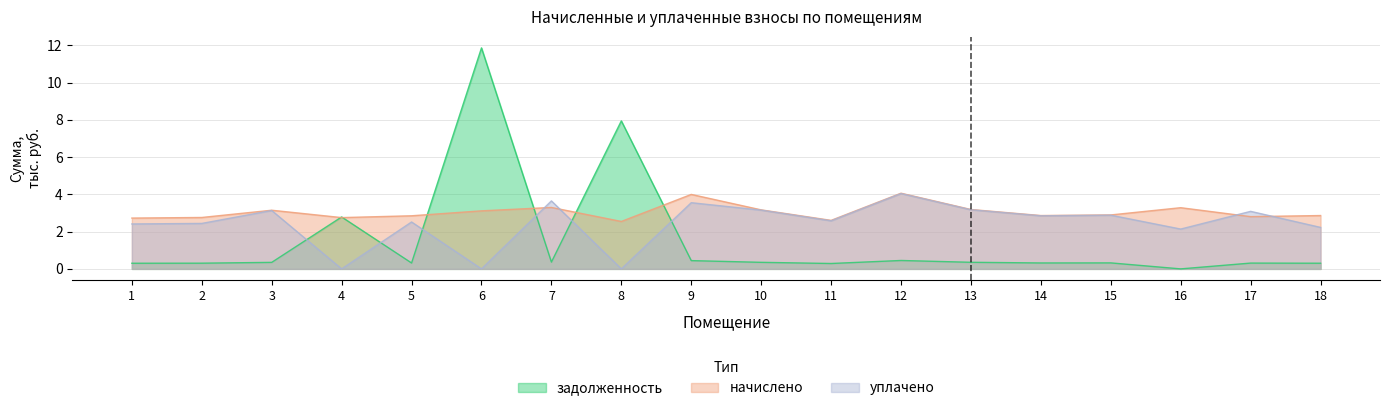

What is the total value across all series at 10?

6.7